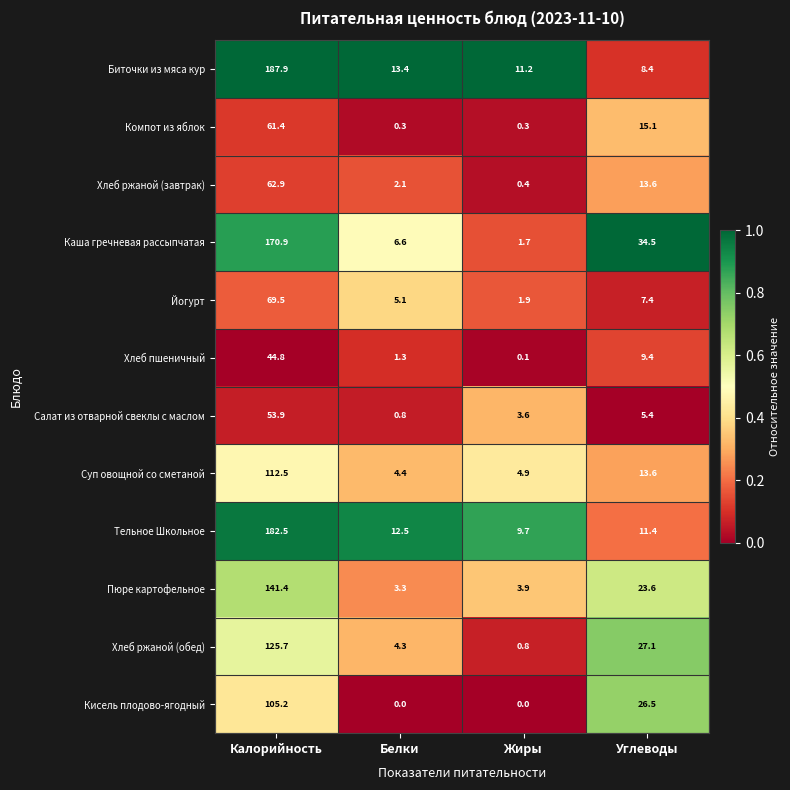

What is the difference between the highest and lowest values at Жиры?

11.2